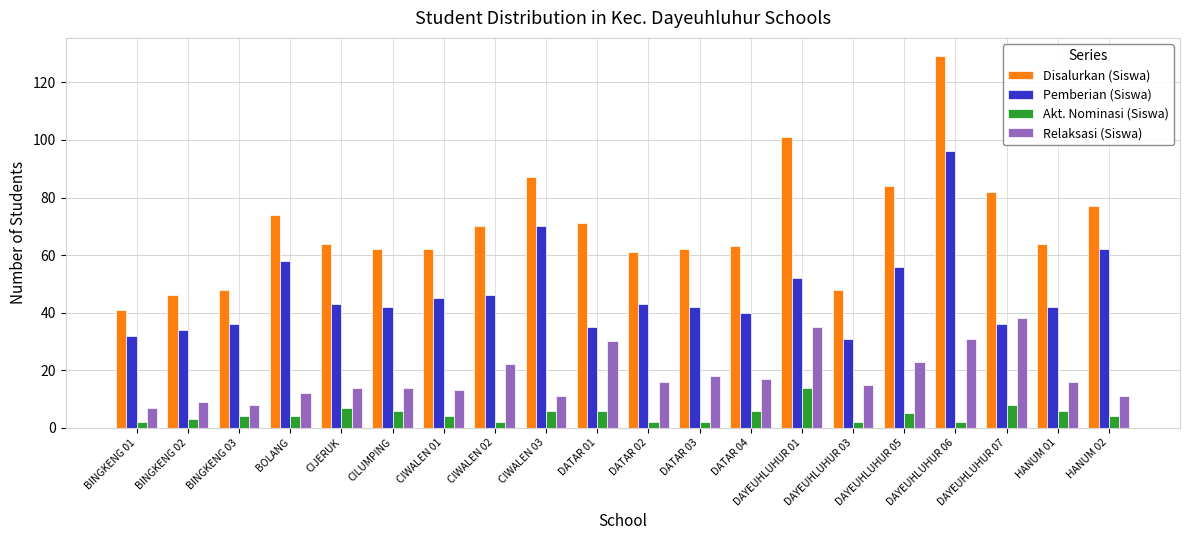

Reading left to right, list all the values displayed in this chart.

Disalurkan (Siswa): 41	46	48	74	64	62	62	70	87	71	61	62	63	101	48	84	129	82	64	77
Pemberian (Siswa): 32	34	36	58	43	42	45	46	70	35	43	42	40	52	31	56	96	36	42	62
Akt. Nominasi (Siswa): 2	3	4	4	7	6	4	2	6	6	2	2	6	14	2	5	2	8	6	4
Relaksasi (Siswa): 7	9	8	12	14	14	13	22	11	30	16	18	17	35	15	23	31	38	16	11